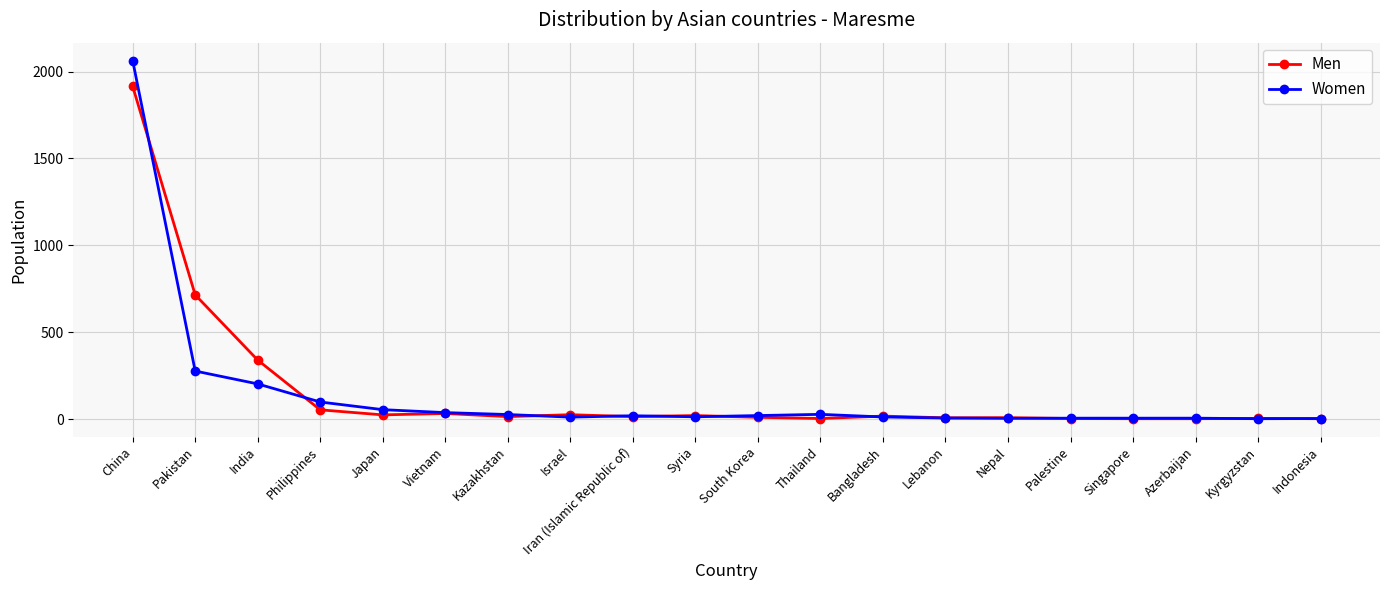

At which label does Women reach its peak?

China